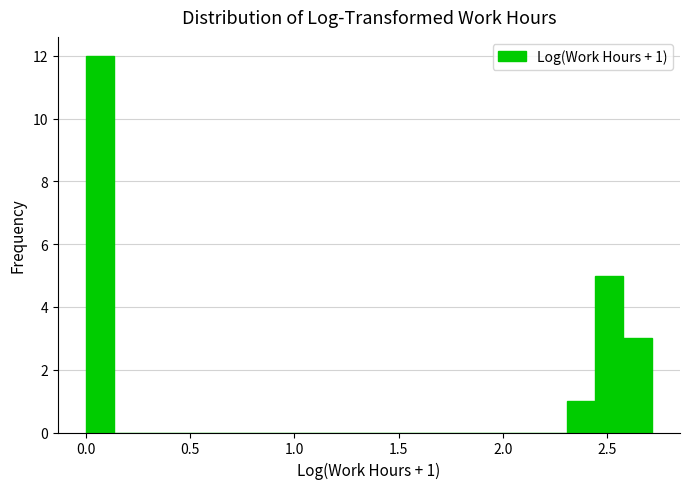

Read against the x-axis, roughly where is the centre of the tallest bar?

0.05